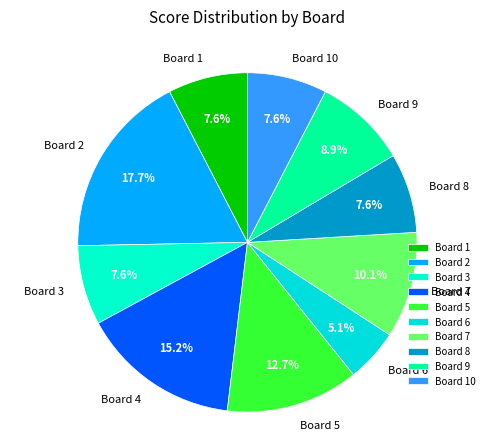

How many slices are in this pie chart?

10